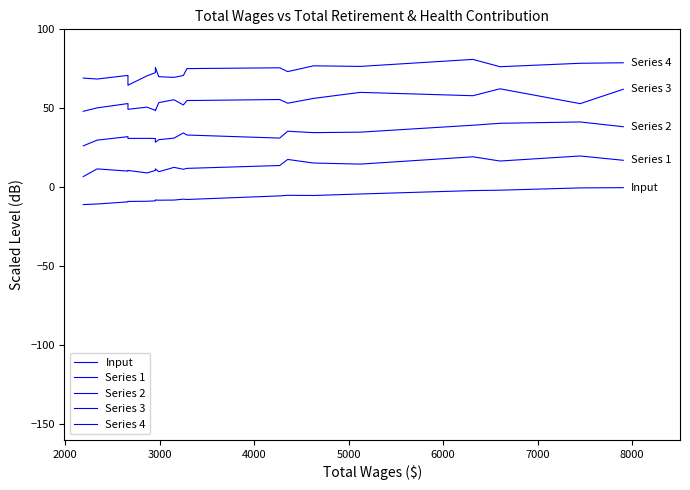

List the series in order of their peak value, highest first.

Series 4, Series 3, Series 2, Series 1, Input